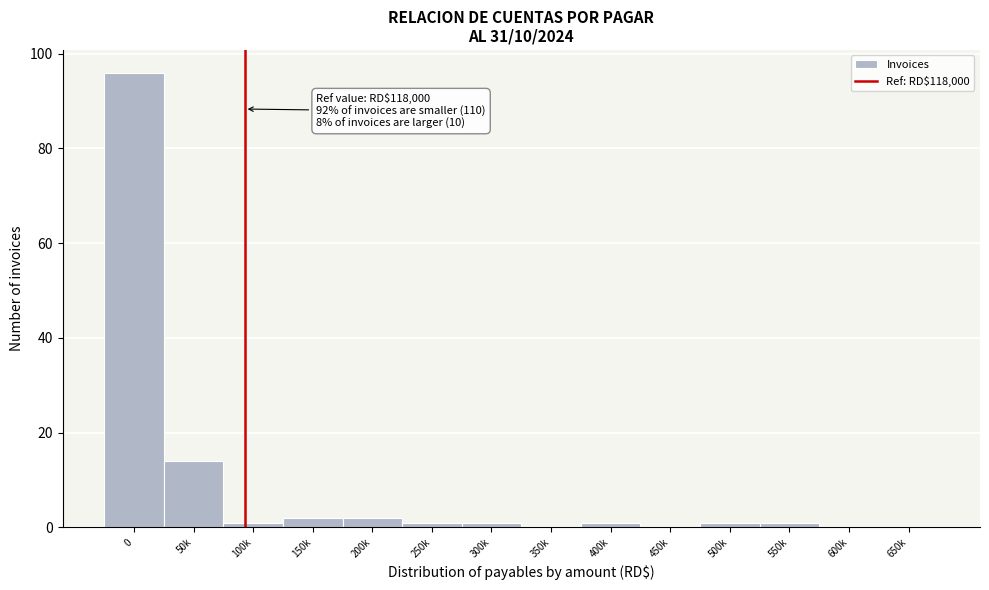

Reading left to right, extract all data points from this chart.

0=96	50k=14	100k=1	150k=2	200k=2	250k=1	300k=1	350k=0	400k=1	450k=0	500k=1	550k=1	600k=0	650k=0